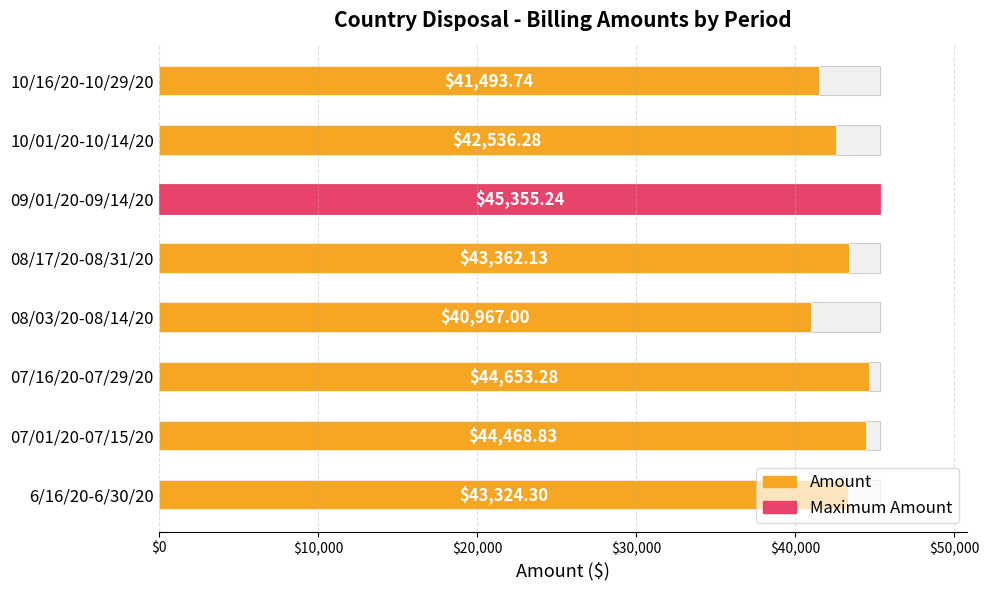

The value at 09/01/20-09/14/20 is 45355.2. True or false?

True